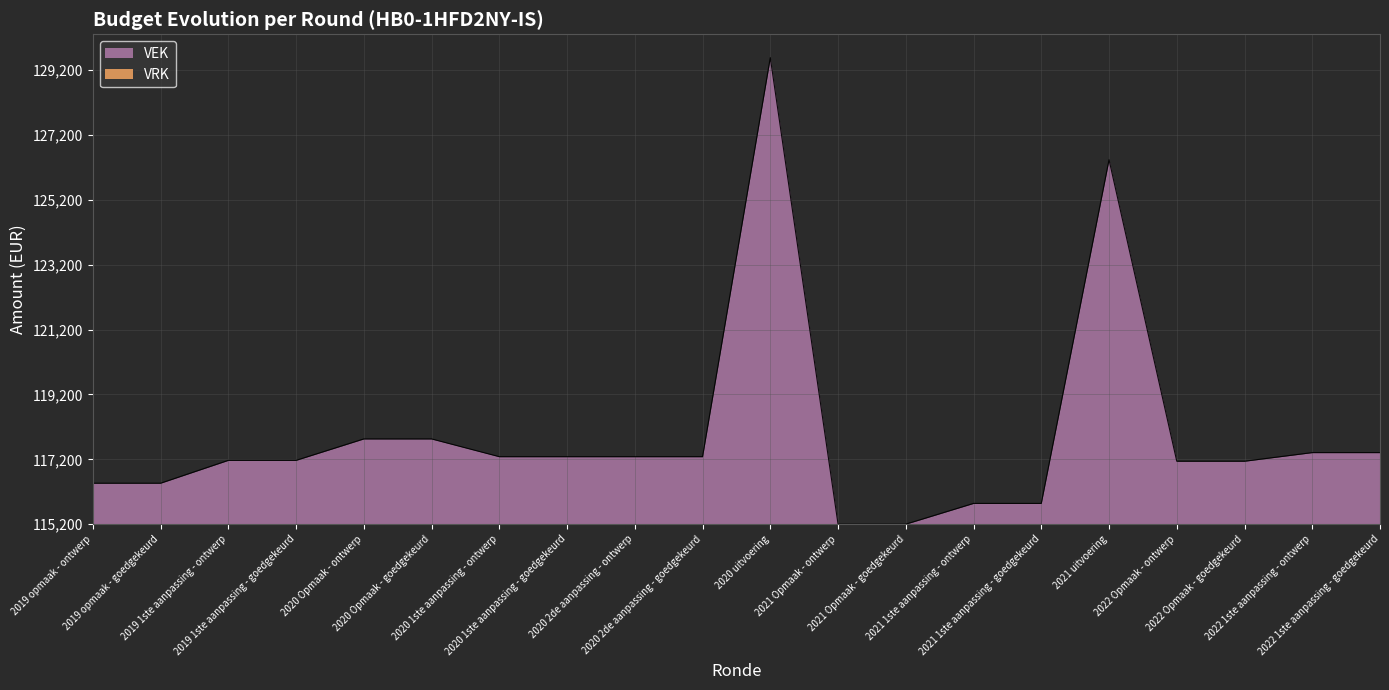

List the labels in order of value, smallest first.

2021 Opmaak - ontwerp, 2021 Opmaak - goedgekeurd, 2021 1ste aanpassing - ontwerp, 2021 1ste aanpassing - goedgekeurd, 2019 opmaak - ontwerp, 2019 opmaak - goedgekeurd, 2022 Opmaak - ontwerp, 2022 Opmaak - goedgekeurd, 2019 1ste aanpassing - ontwerp, 2019 1ste aanpassing - goedgekeurd, 2020 1ste aanpassing - ontwerp, 2020 1ste aanpassing - goedgekeurd, 2020 2de aanpassing - ontwerp, 2020 2de aanpassing - goedgekeurd, 2022 1ste aanpassing - ontwerp, 2022 1ste aanpassing - goedgekeurd, 2020 Opmaak - ontwerp, 2020 Opmaak - goedgekeurd, 2021 uitvoering, 2020 uitvoering